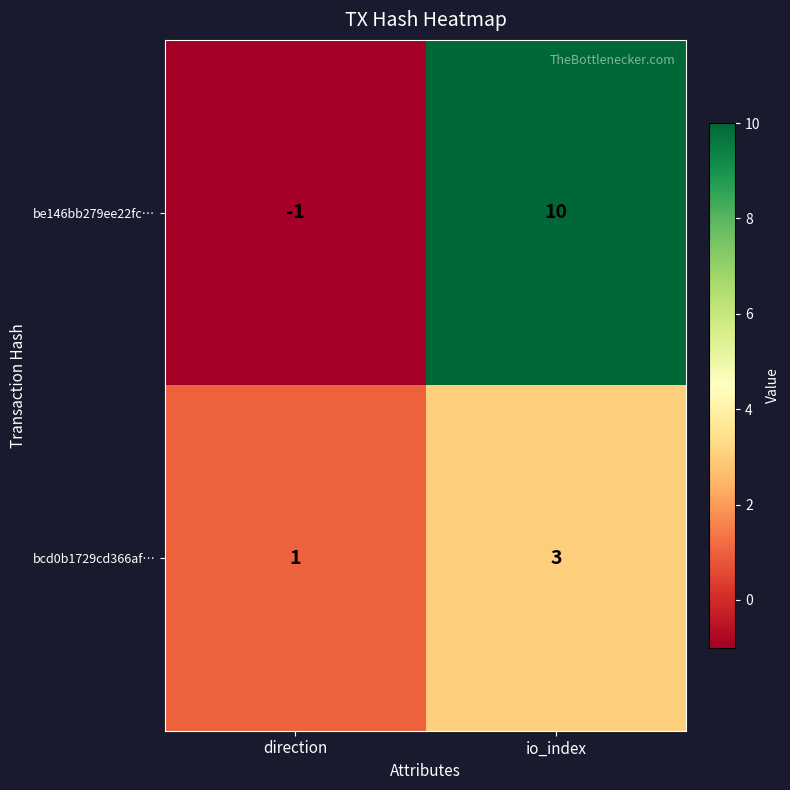

Is the value of be146bb279ee22fc… at io_index greater than the value of bcd0b1729cd366af… at direction?

Yes